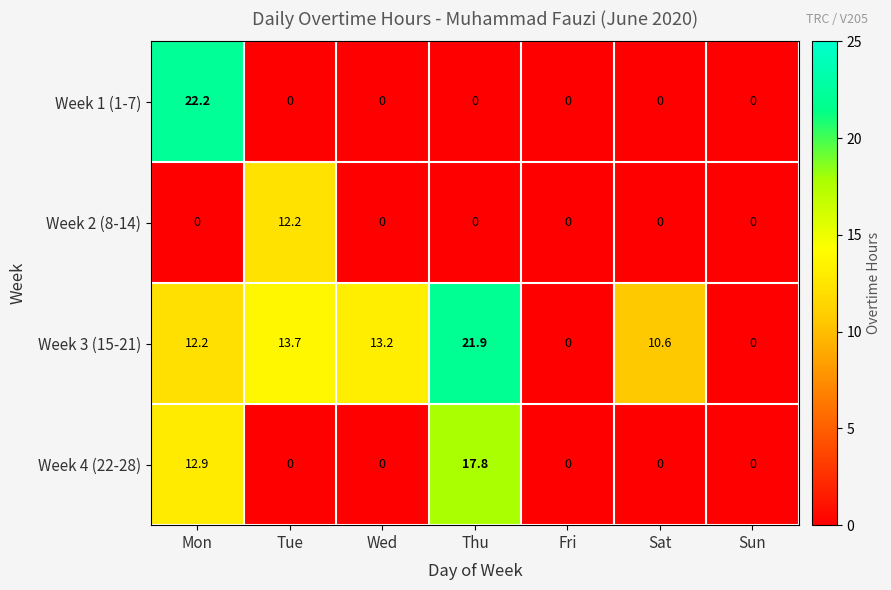

At which category is the sum across all series the highest?

Mon